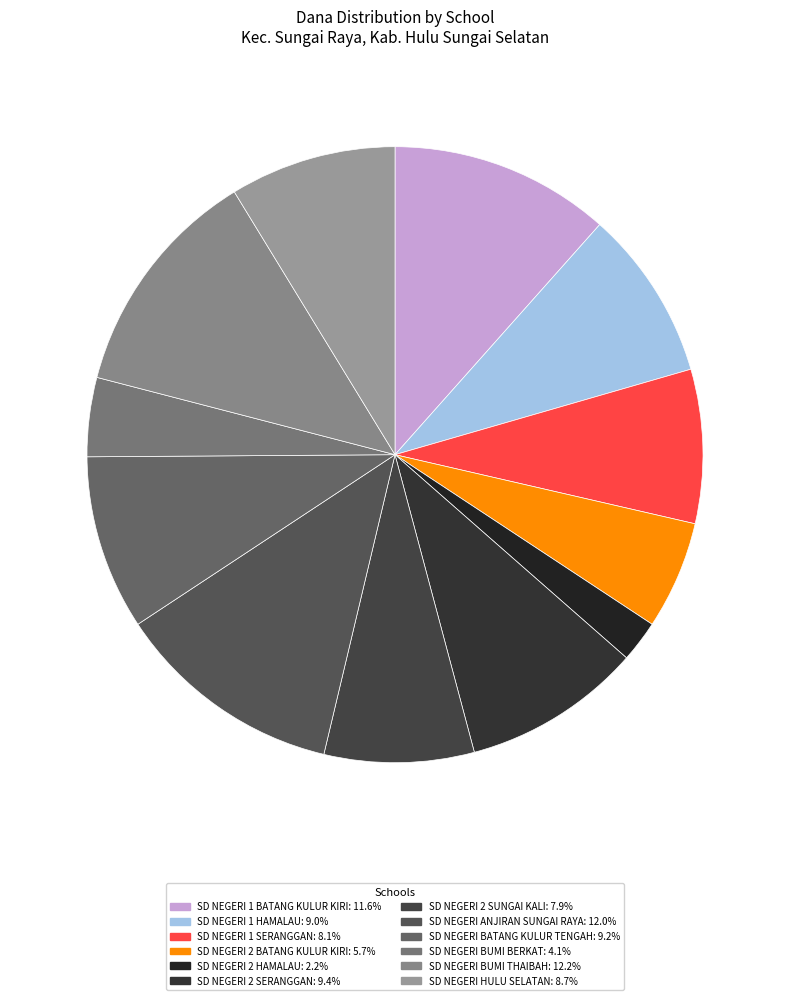

Which slice is the largest?

SD NEGERI BUMI THAIBAH